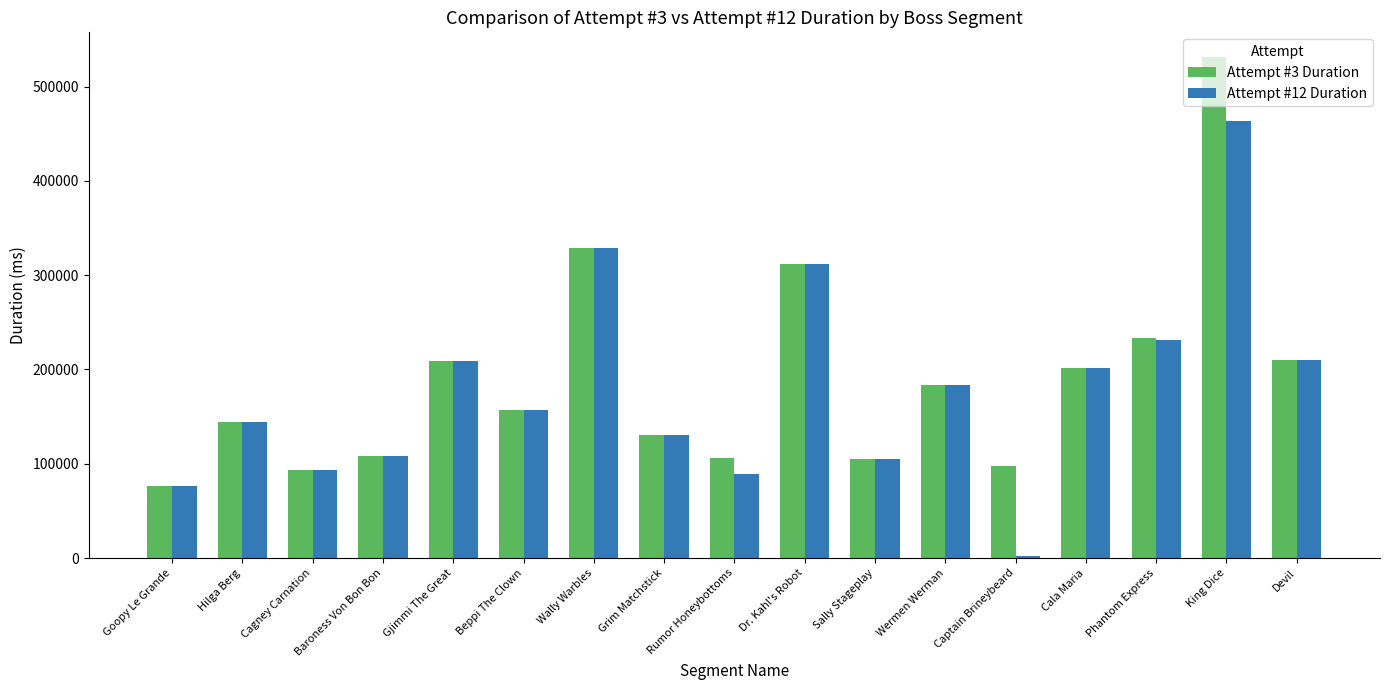

Where is Attempt #3 Duration nearest to the value 303713?

Dr. Kahl's Robot